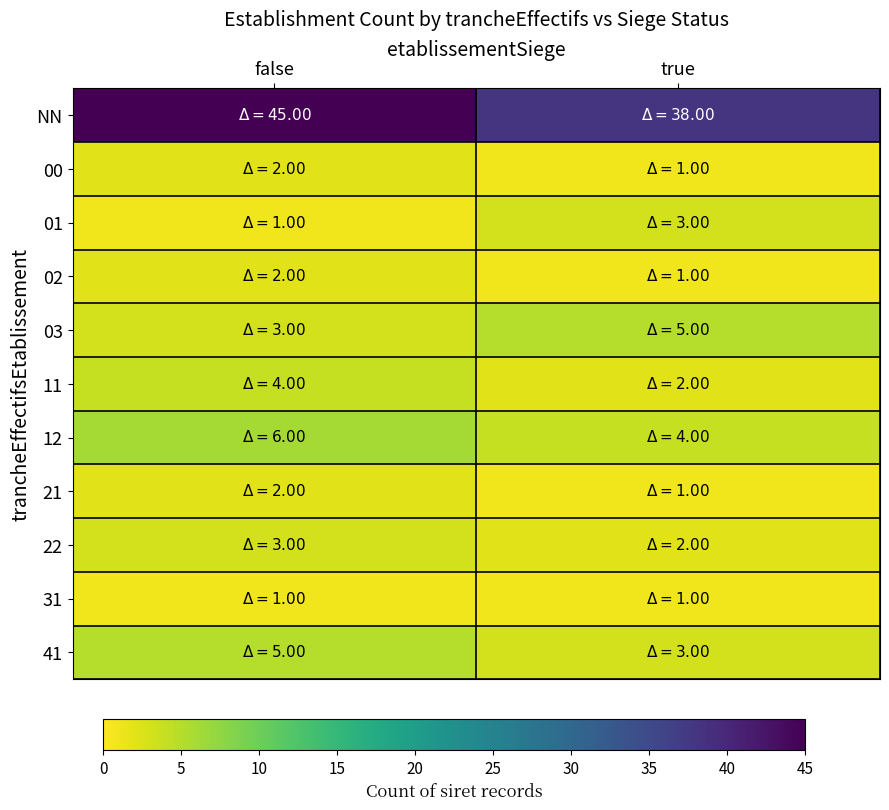

What is the difference between the highest and lowest values at true?

37